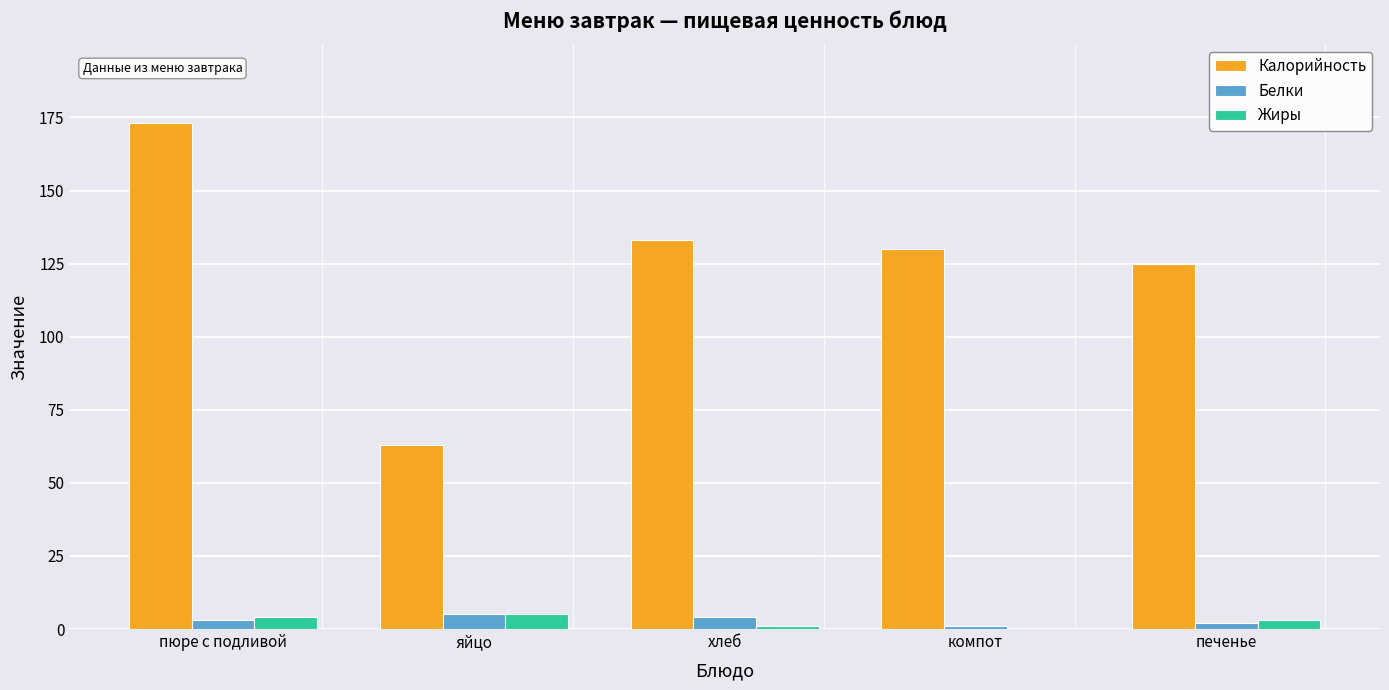

What is the average value of the Калорийность series?

125